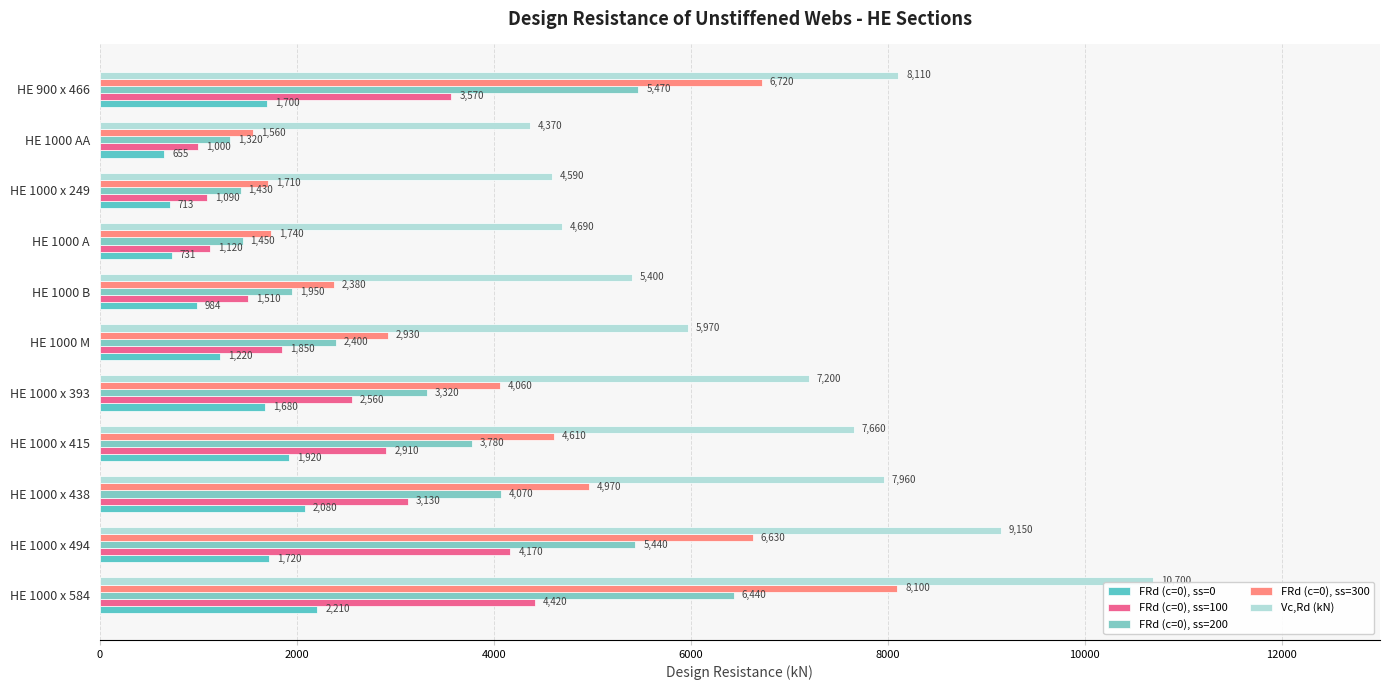

What are all the series names shown in the legend?

FRd (c=0), ss=0, FRd (c=0), ss=100, FRd (c=0), ss=200, FRd (c=0), ss=300, Vc,Rd (kN)